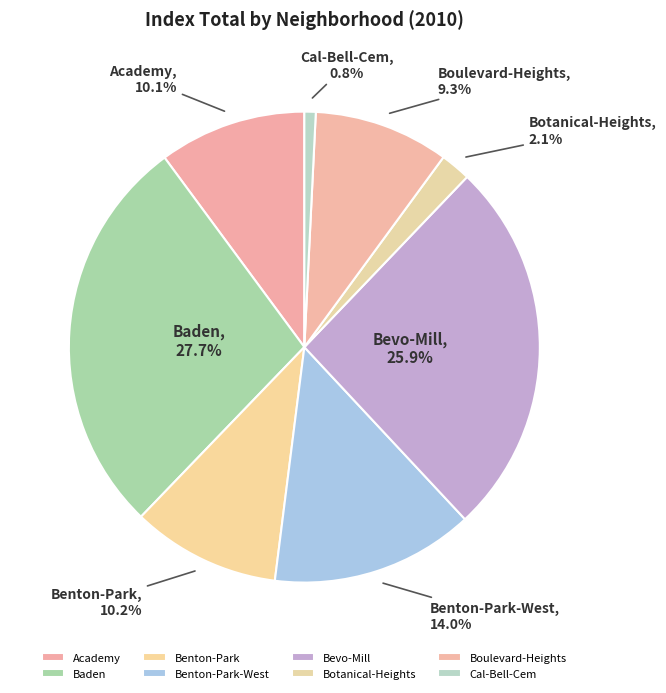

Count the number of slices in the pie.

8